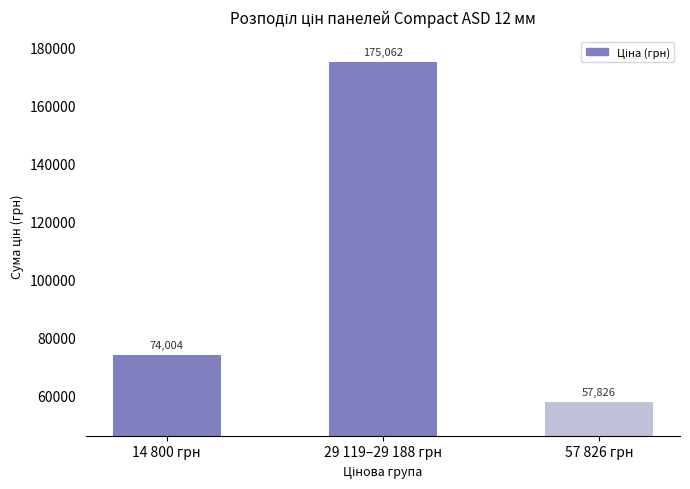

The chart shows a value of 238973.4 at 29 119–29 188 грн. True or false?

False